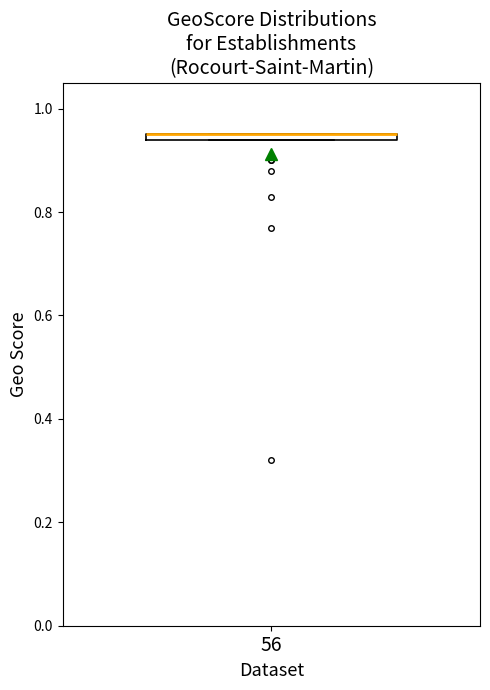

Where is the upper edge of the box at x = 56 on the y-axis? The values are not printed on the chart, so give them approximately, as read against the axis.

0.96